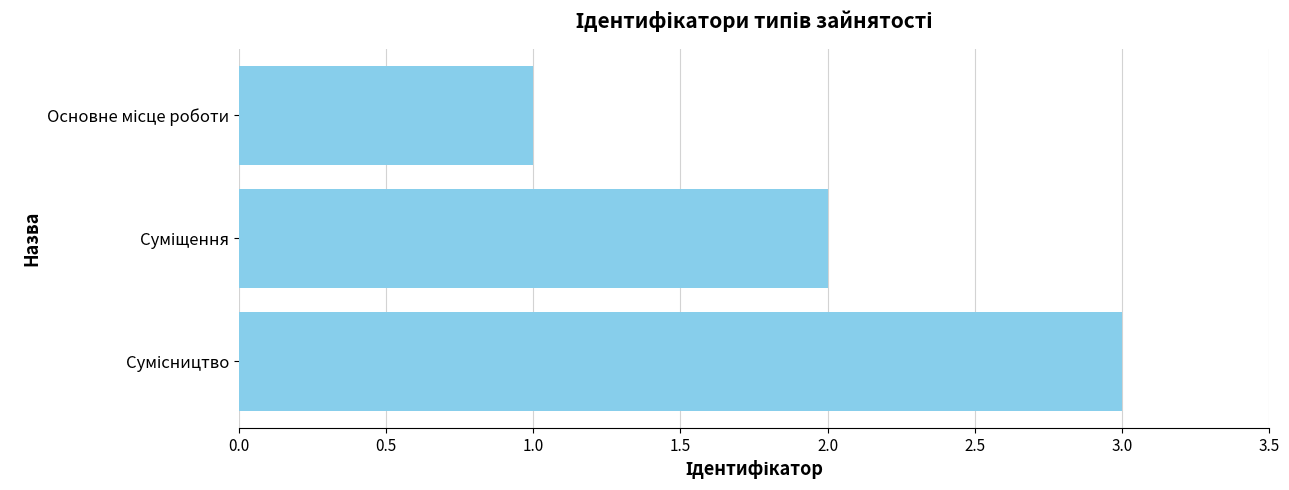

What is the maximum value shown in the chart?

3